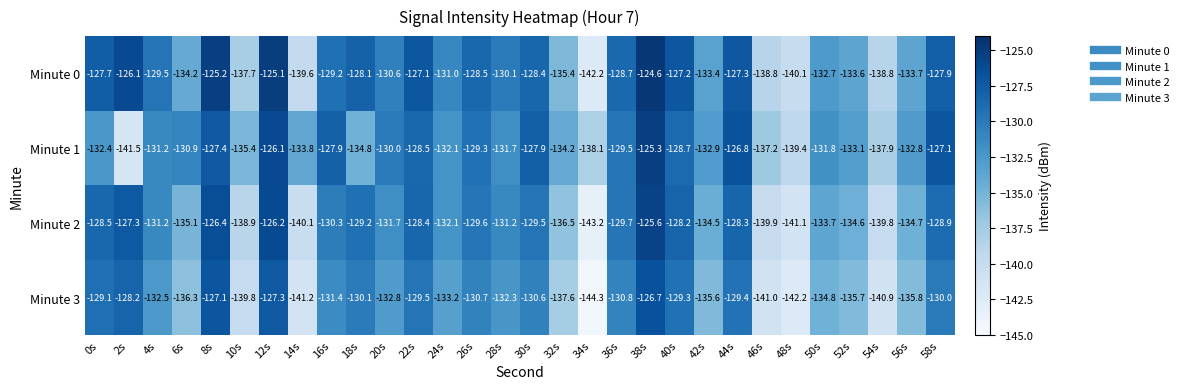

What is the average value of the Minute 1 series?

-131.9